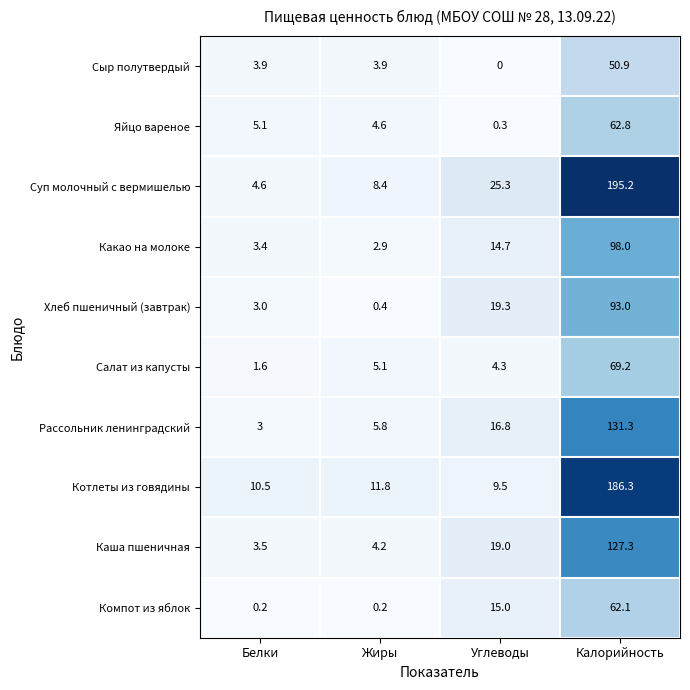

What is the difference between the highest and lowest values at Калорийность?

144.3